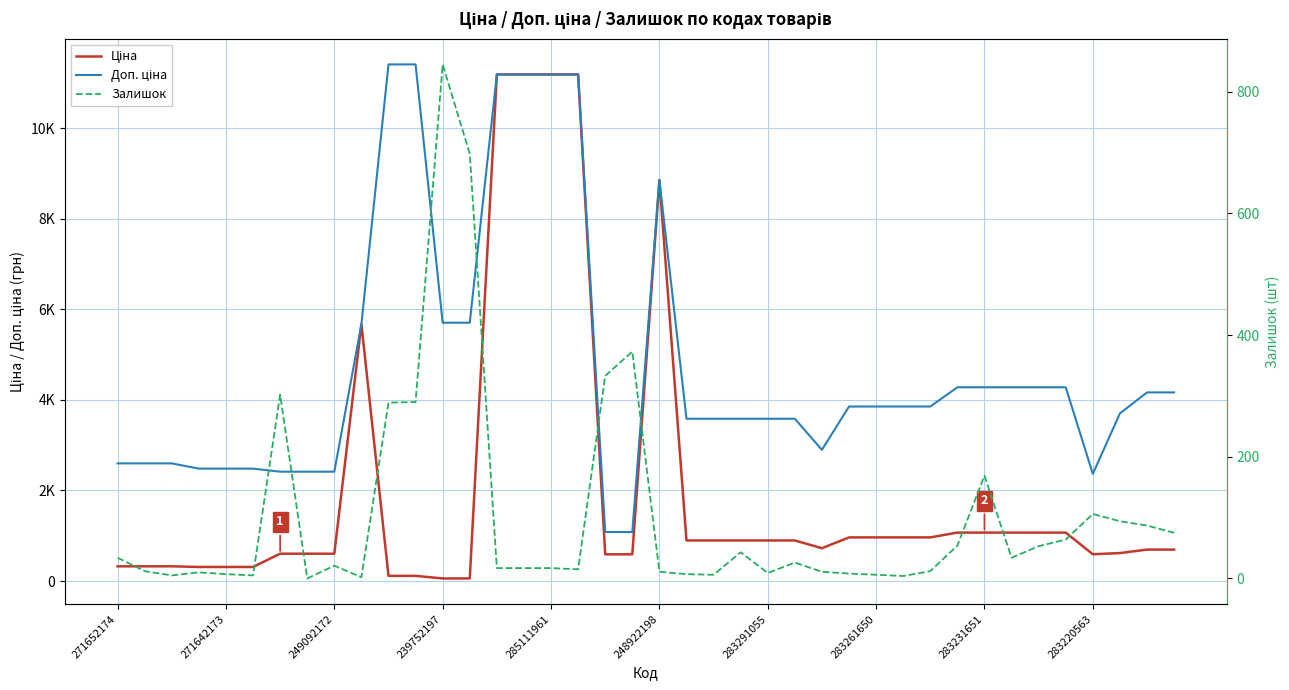

Is the value of Залишок at 27 greater than the value of Доп. ціна at 17?

No